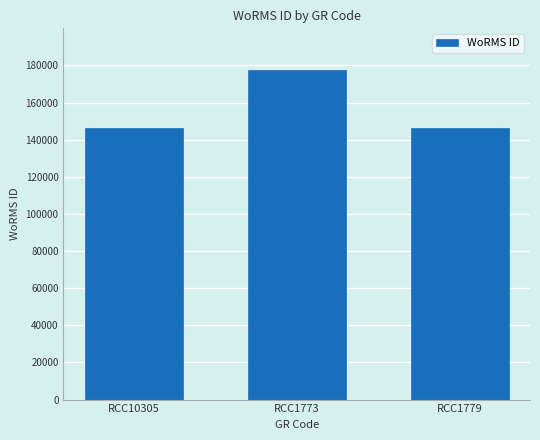

At which label is the value closest to 162012?

RCC10305